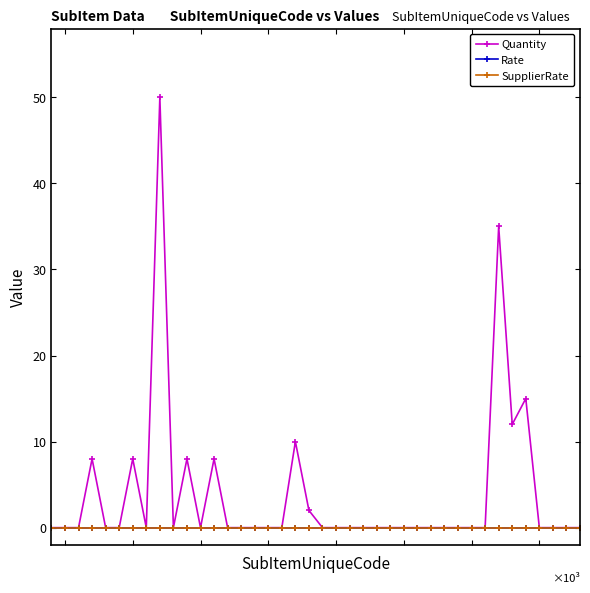

Which series has the largest range (max minus min)?

Quantity